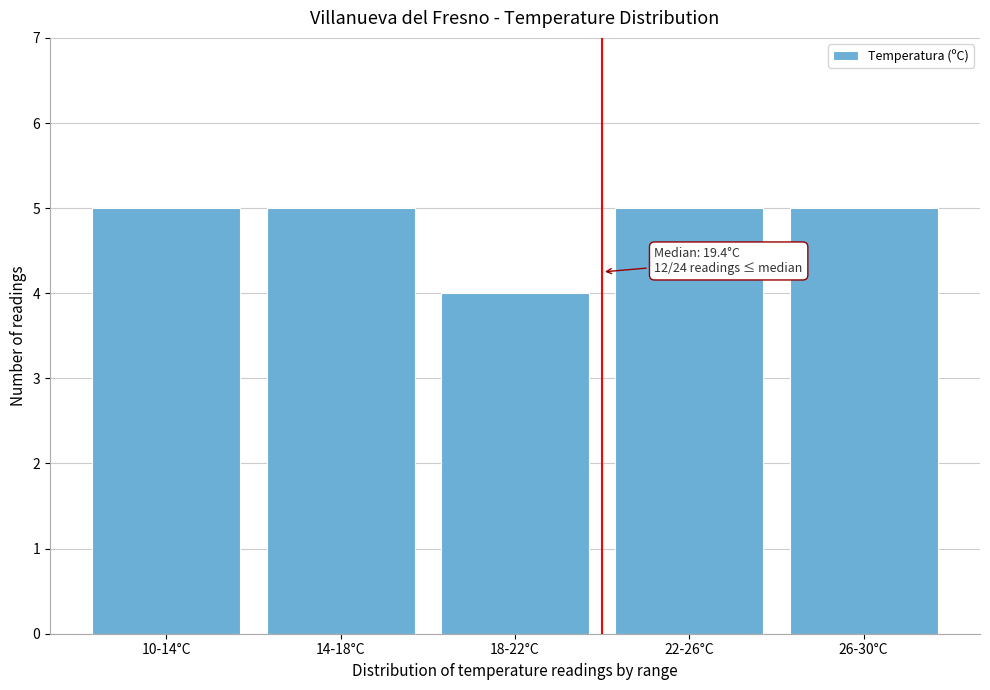

Reading right to left, transcribe all the data shown in this chart.

26-30°C=5	22-26°C=5	18-22°C=4	14-18°C=5	10-14°C=5